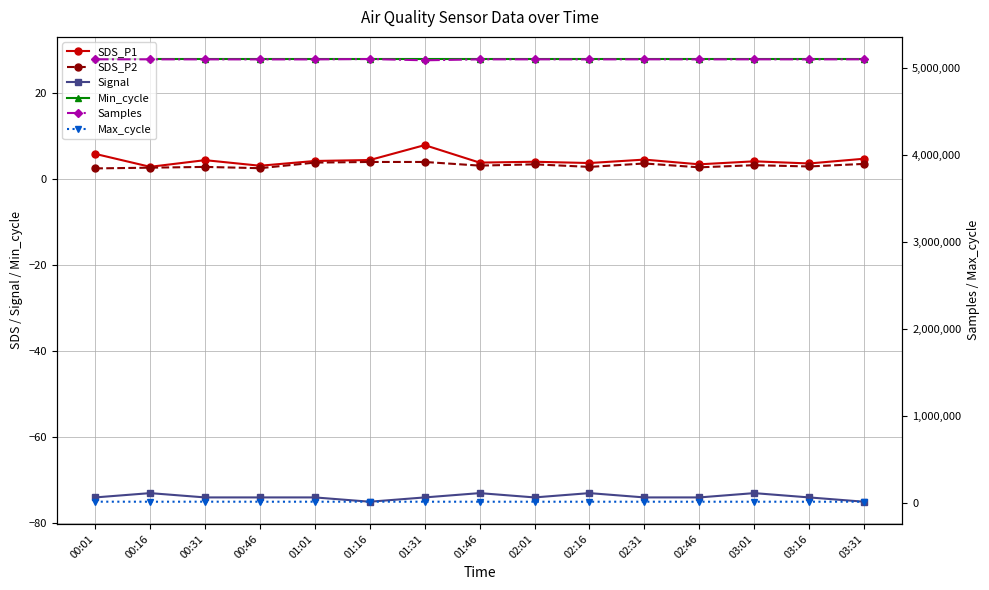

Where is SDS_P2 nearest to the value 3?

03:16